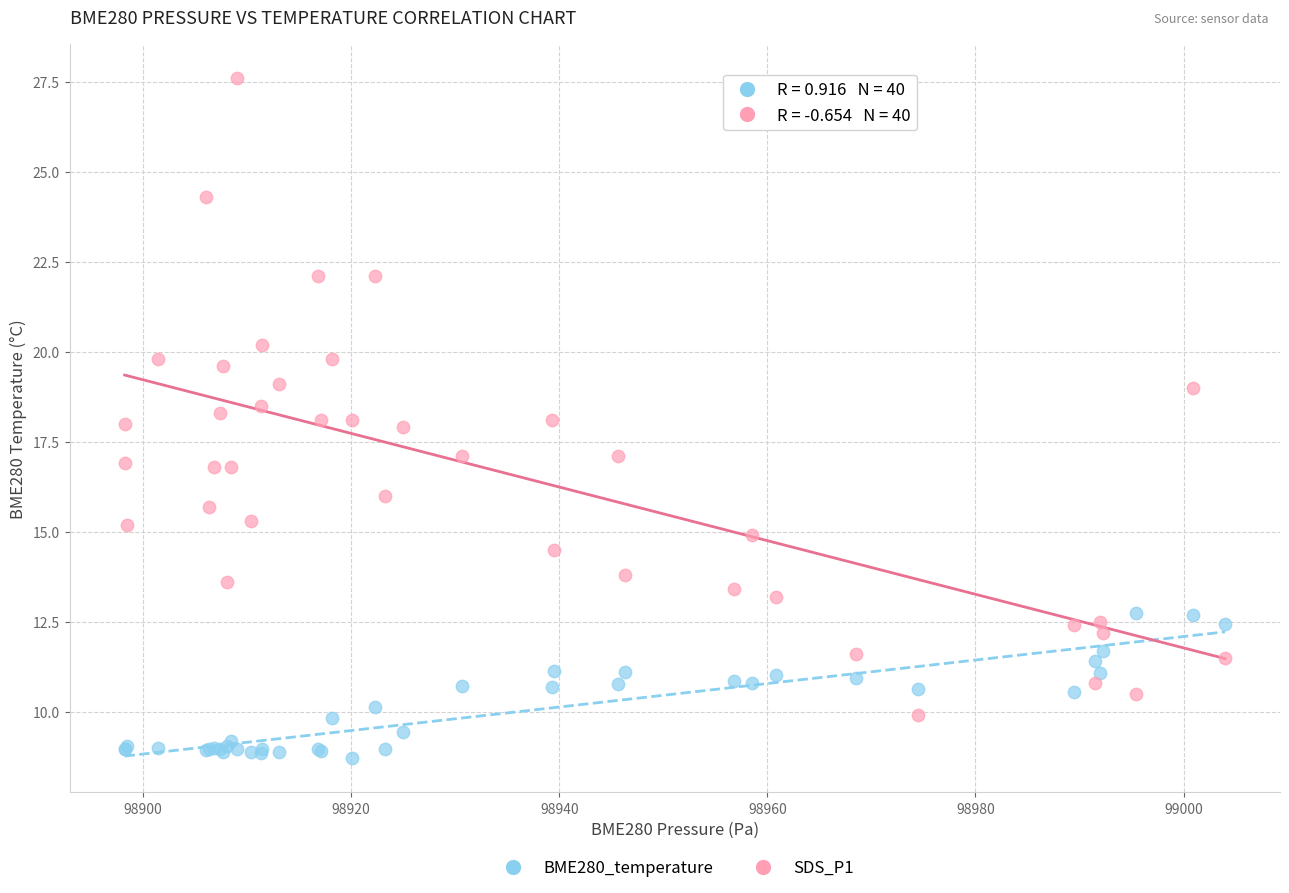

What is the X range (max minus min) for the scatter plot?

105.8